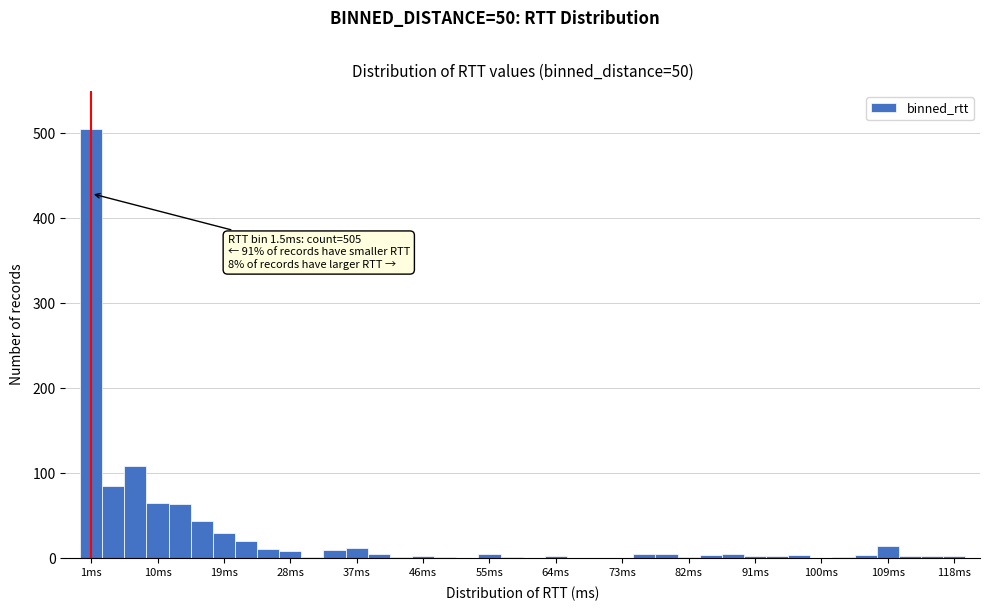

Around what value on the x-axis is the tallest bar? Give the approximate position of its centre, as read against the axis.

2